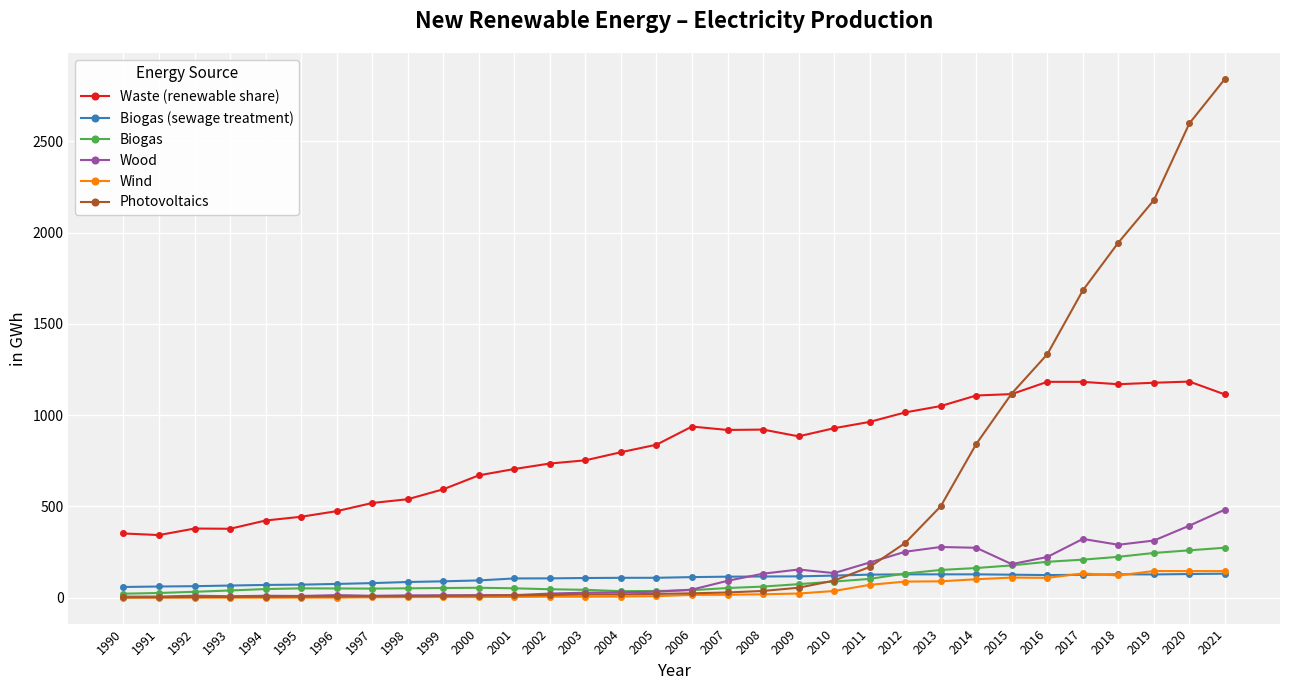

What is the approximate value of Wood at 2019?

312.9